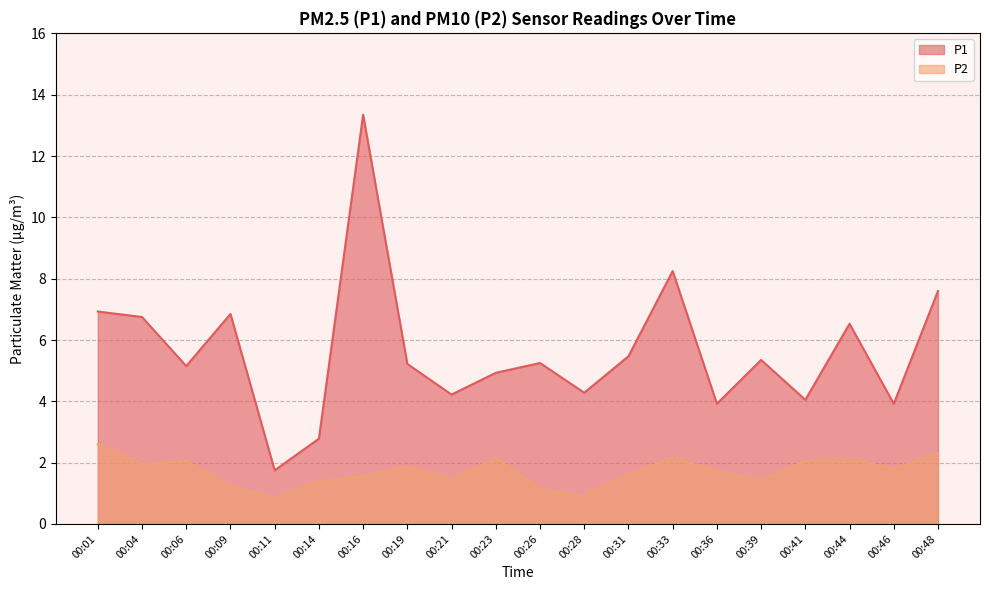

Which series has the widest spread of values?

P1